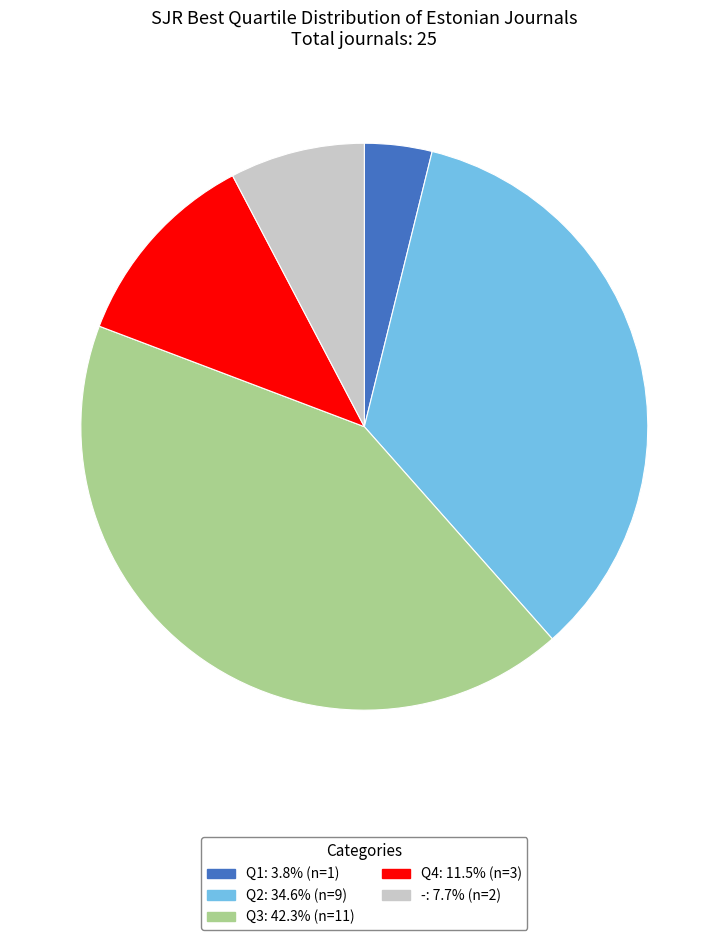

How many slices are in this pie chart?

5